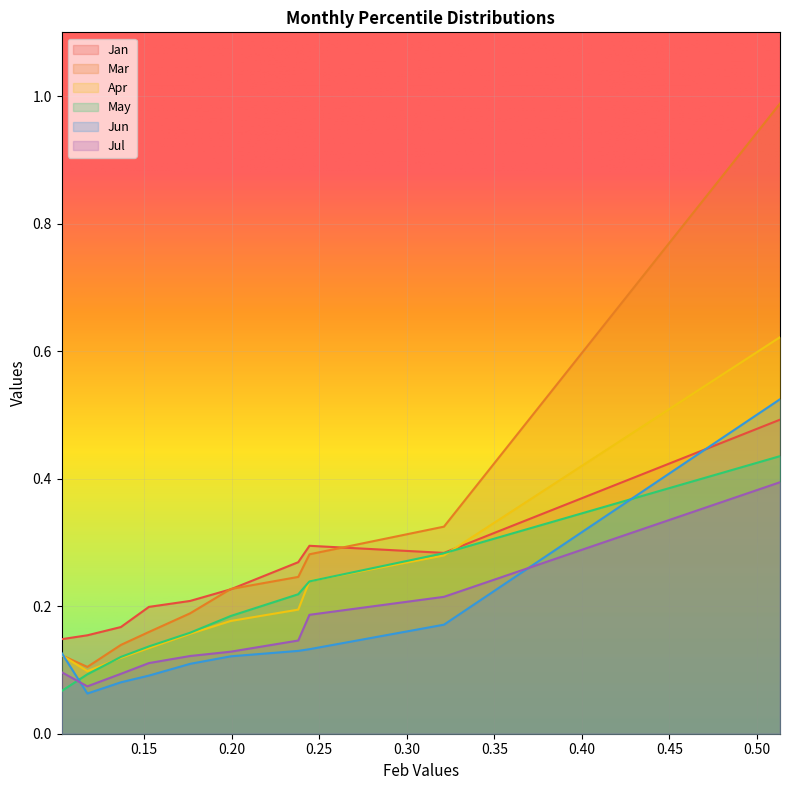

True or false: Apr has a value of 0.1 at pct05.

True